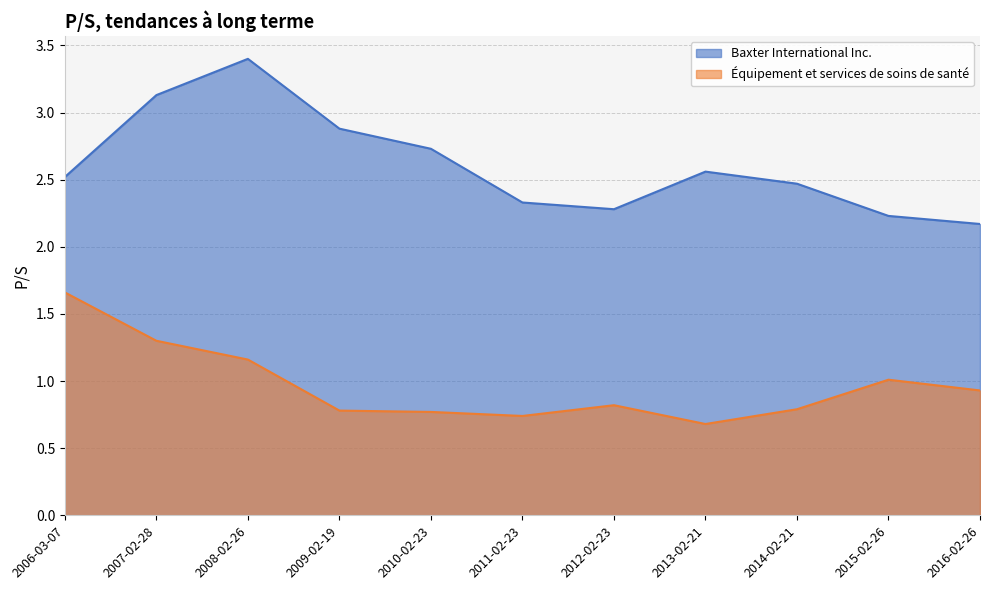

True or false: Baxter International Inc. and Équipement et services de soins de santé intersect in this chart.

False